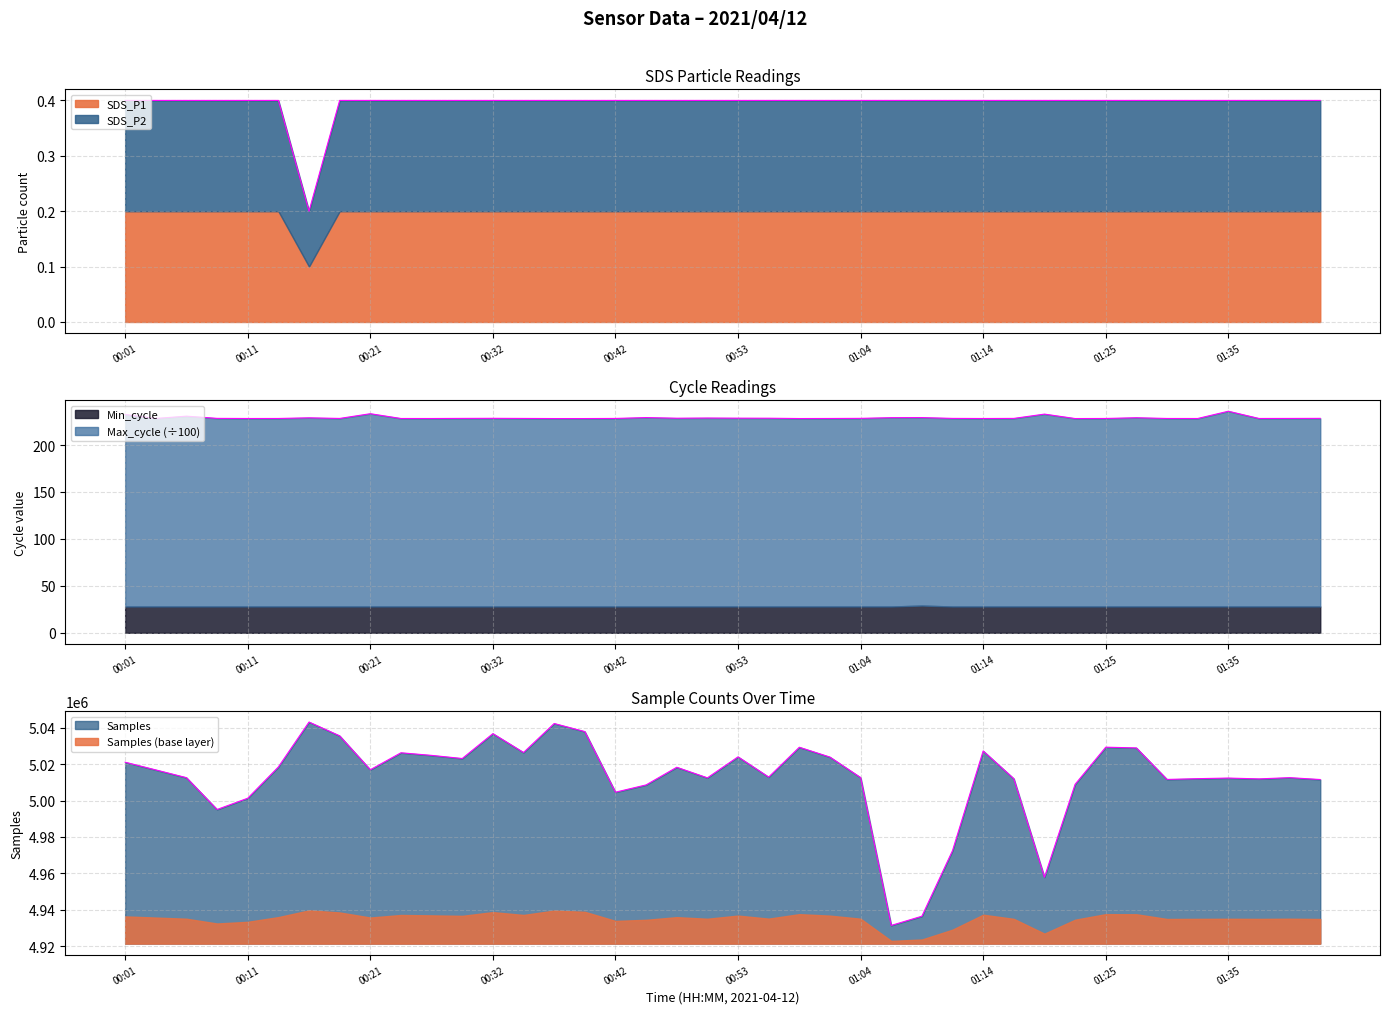

Does the chart display data point markers on the line(s)?

No